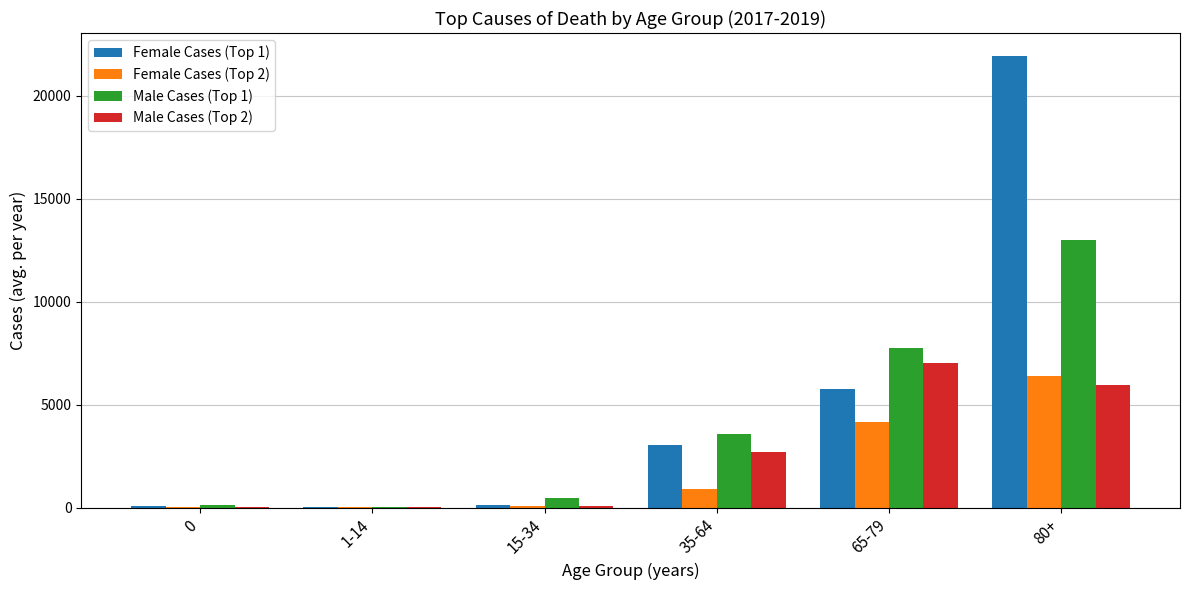

Which series has the widest spread of values?

Female Cases (Top 1)